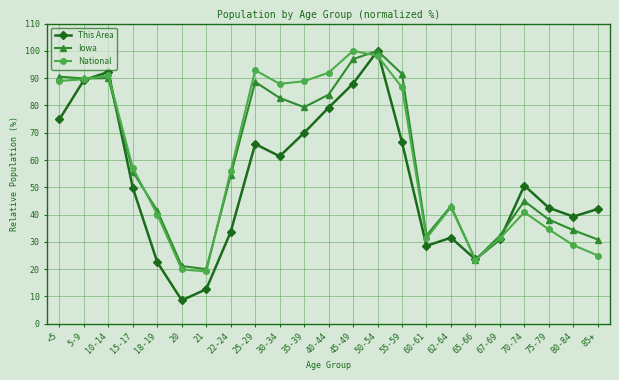

At 55-59, list the series in order from largest to smallest.

Iowa, National, This Area